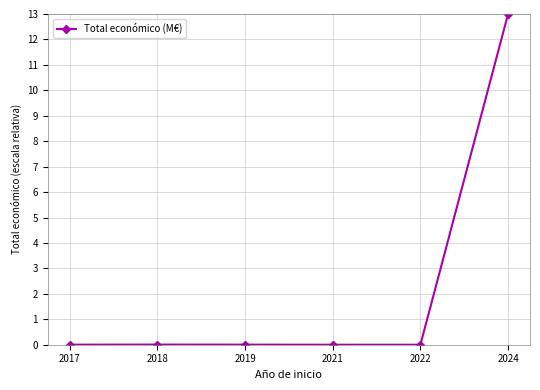

Is this an area chart (filled region under the line)?

No